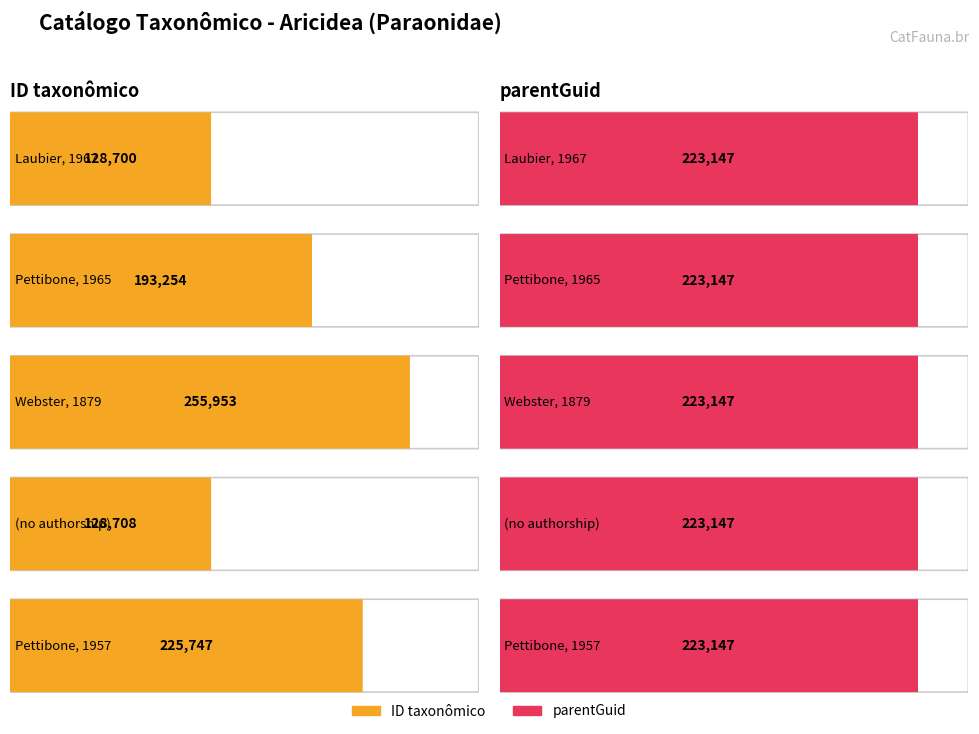

How many groups of bars are there?

5